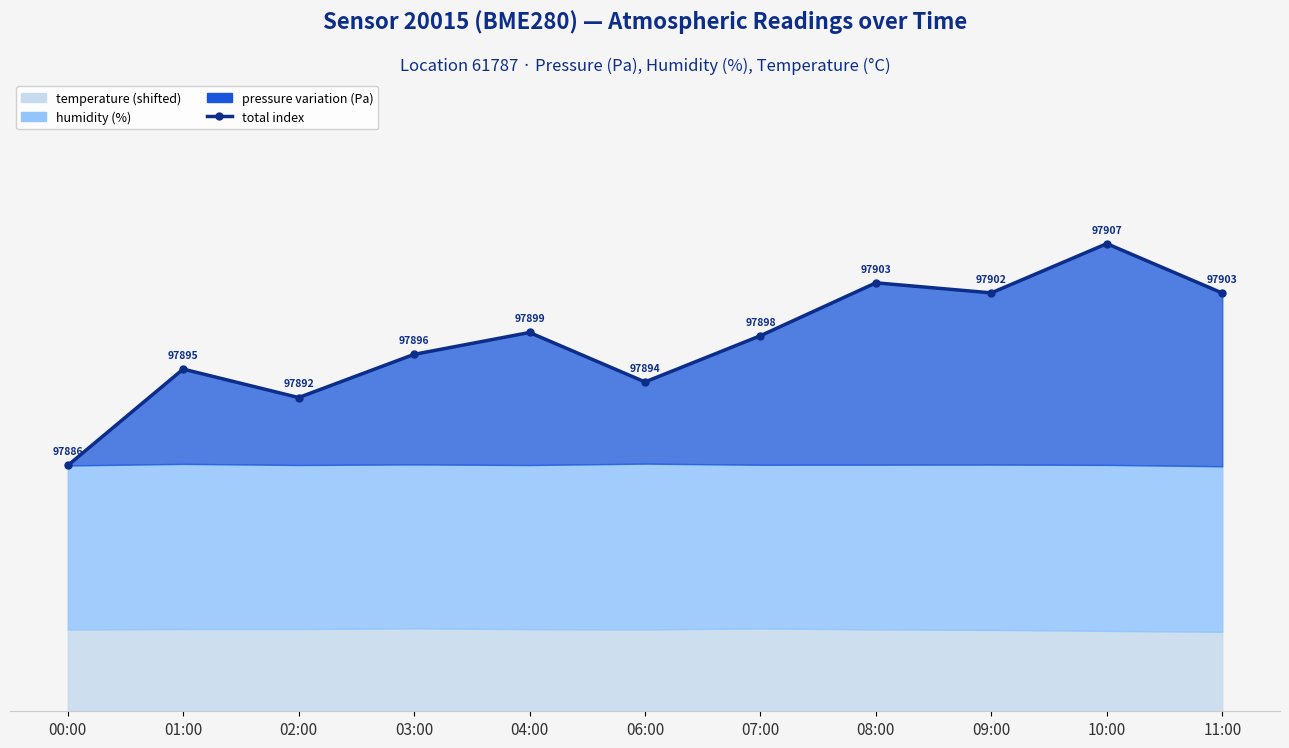

How many lines are shown in the chart?

1